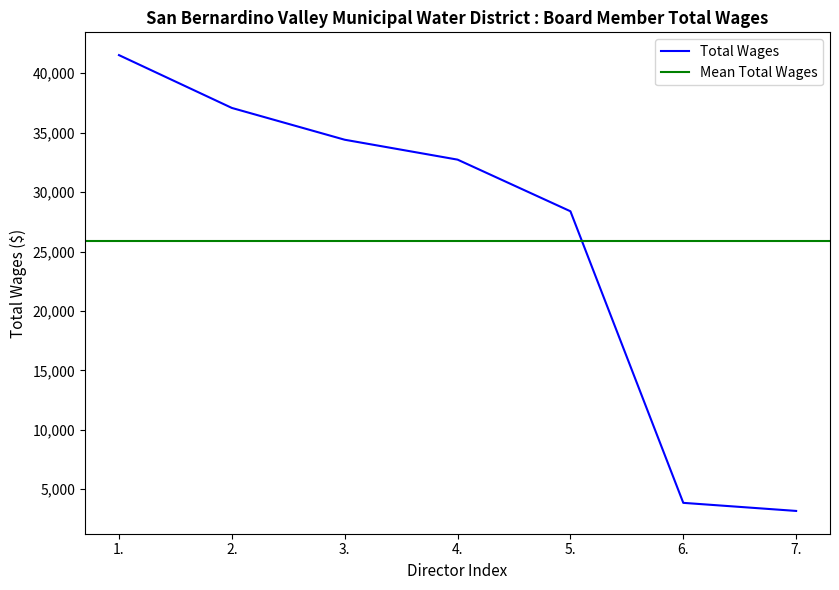

At which category does the chart reach its minimum across all series?

7.